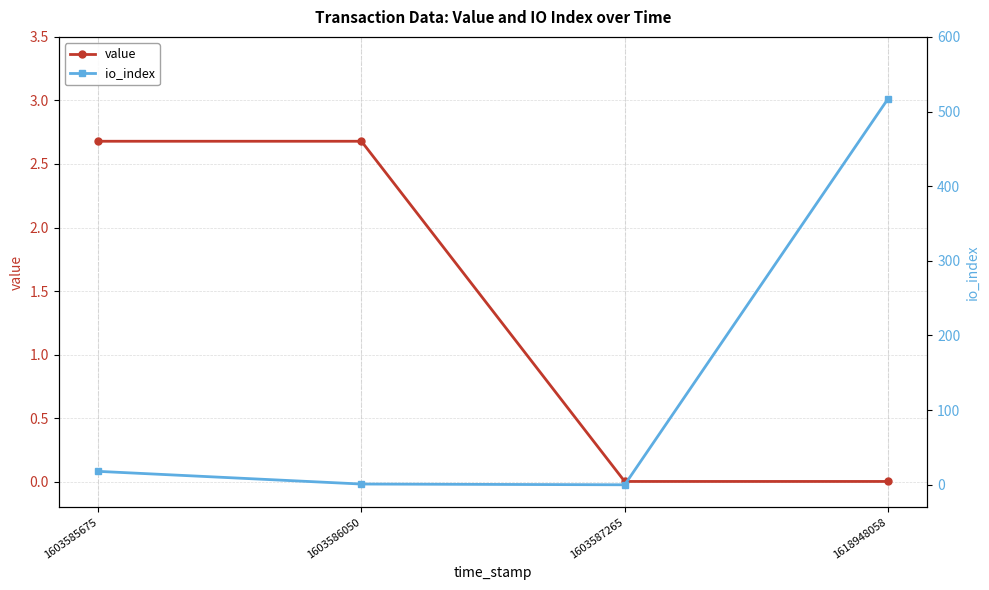

What is the difference between the io_index values at 1603586050 and 1618948058?

516.0